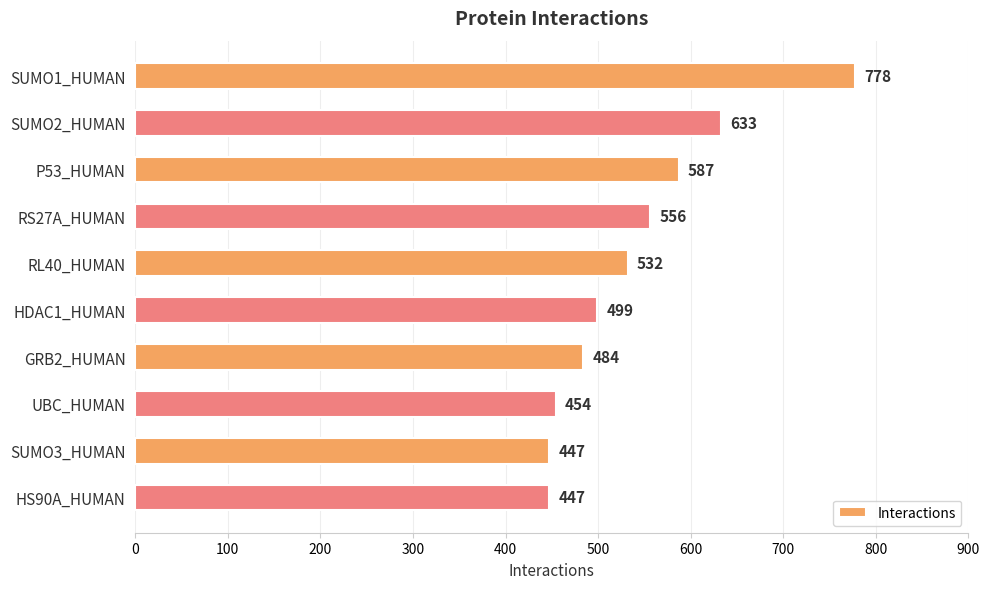

What is the sum of all values?

5417